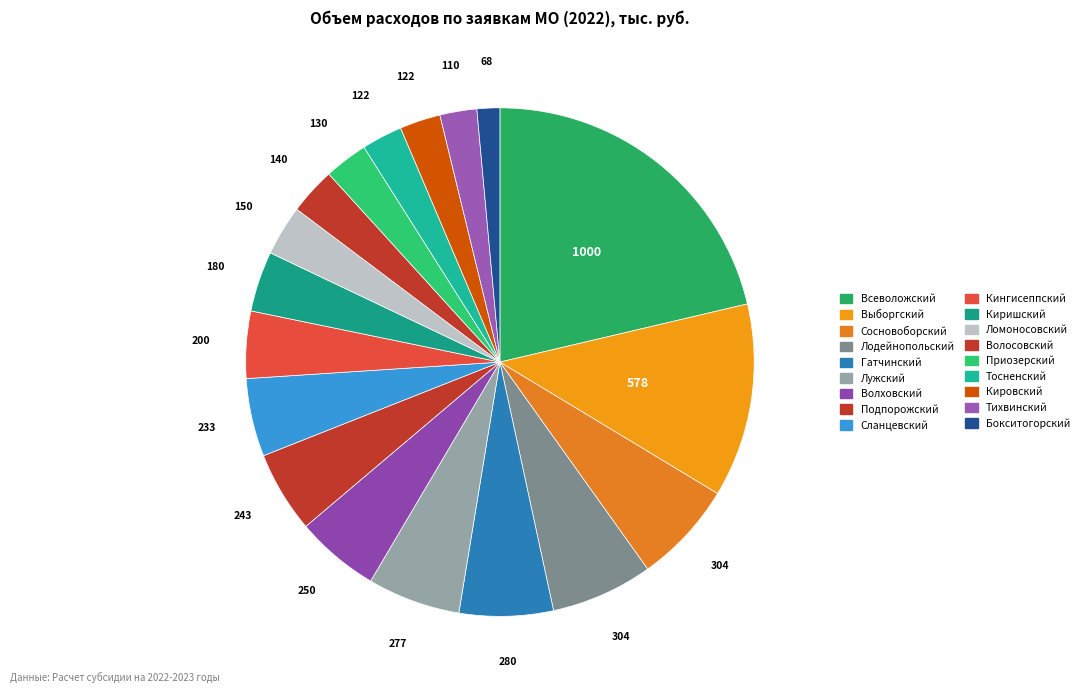

What percentage is the Сосновоборский slice, to the nearest percent?

6%